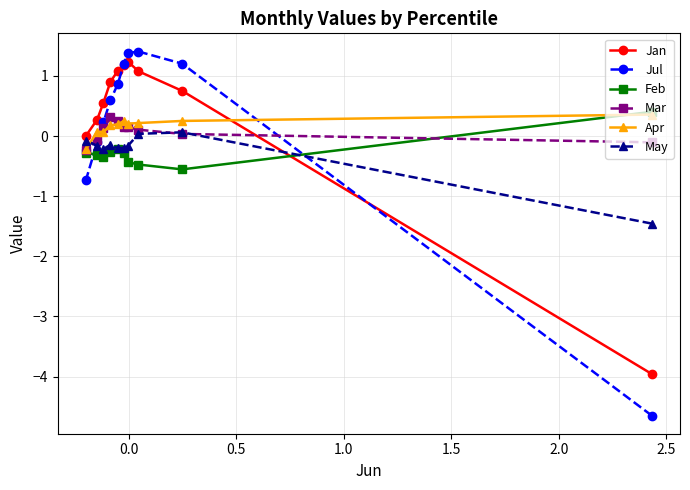

Reading left to right, list all the values displayed in this chart.

Jan: -4.0	0.8	1.1	1.2	1.2	1.1	0.9	0.6	0.3	0.0
Jul: -4.6	1.2	1.4	1.4	1.2	0.9	0.6	0.2	-0.1	-0.7
Feb: 0.4	-0.6	-0.5	-0.4	-0.3	-0.2	-0.3	-0.4	-0.3	-0.3
Mar: -0.1	0.0	0.1	0.1	0.1	0.3	0.3	0.1	-0.1	-0.2
Apr: 0.4	0.3	0.2	0.2	0.3	0.2	0.2	0.1	0.1	-0.2
May: -1.5	0.1	0.0	-0.2	-0.2	-0.2	-0.1	-0.2	-0.2	-0.1